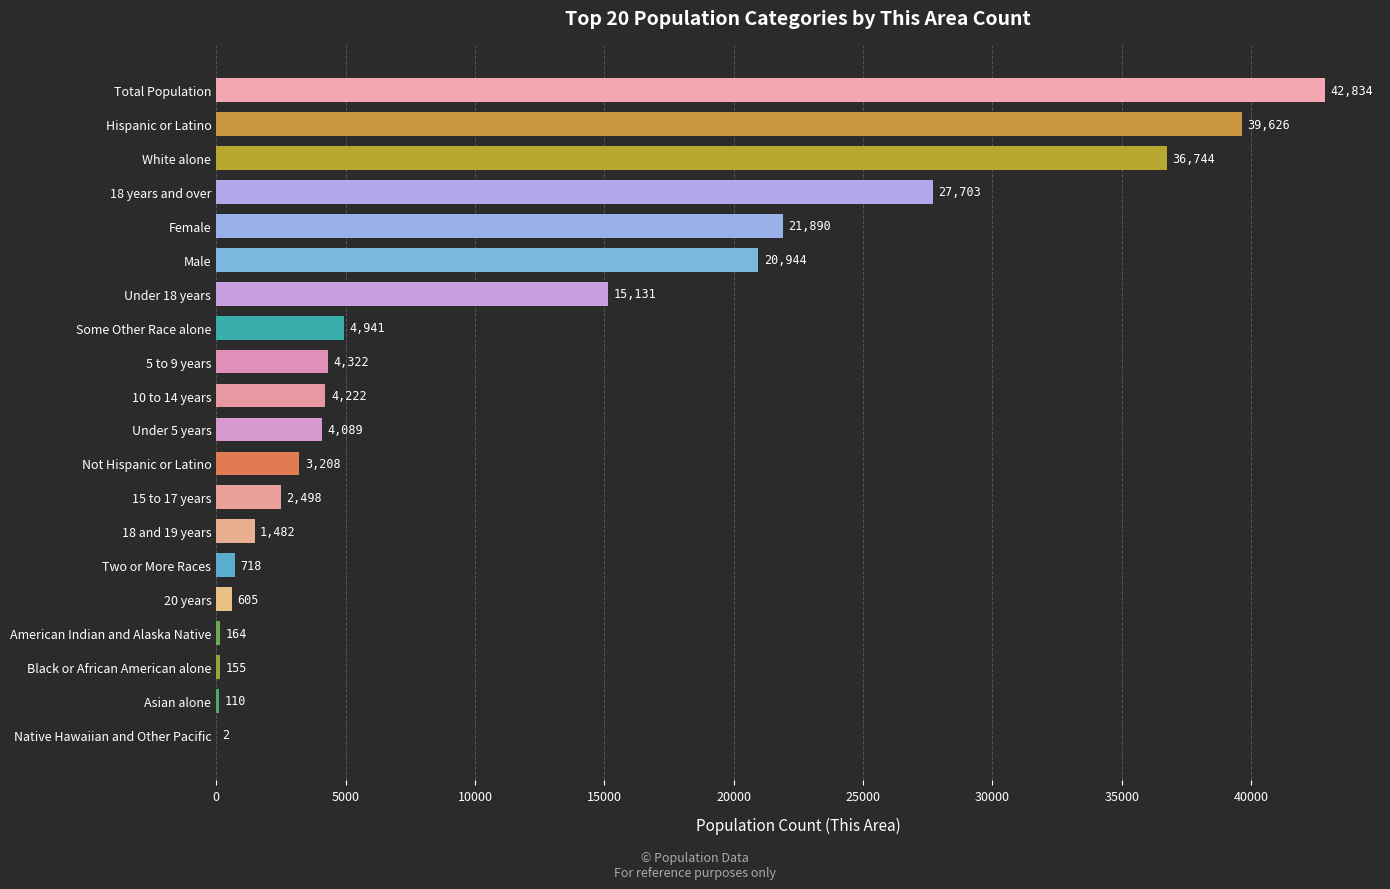

At which label is the value closest to 21418?

Female